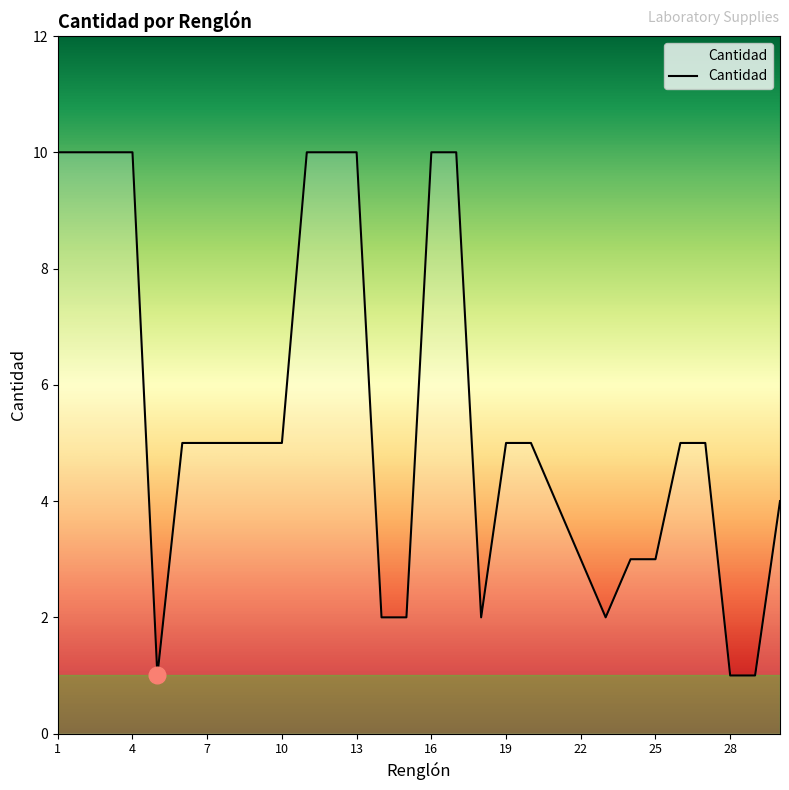

What is the maximum value shown in the chart?

10